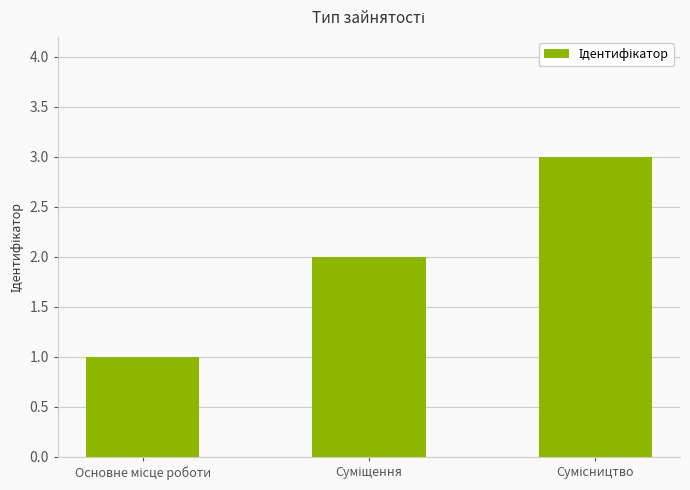

What is the sum of all values?

6